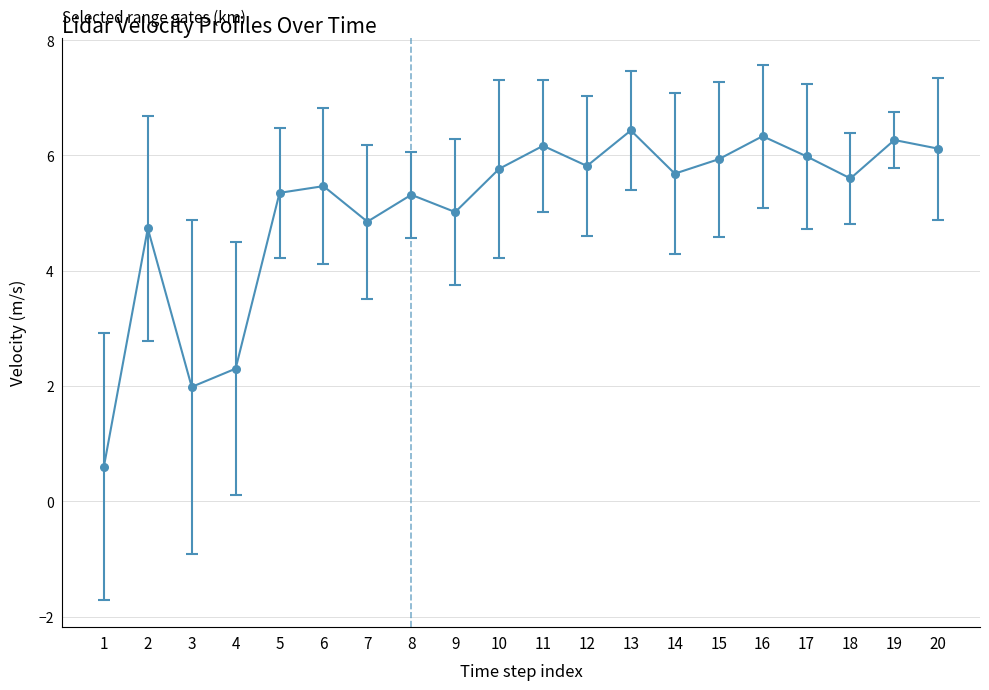

Between 17 and 9, which is larger?

17